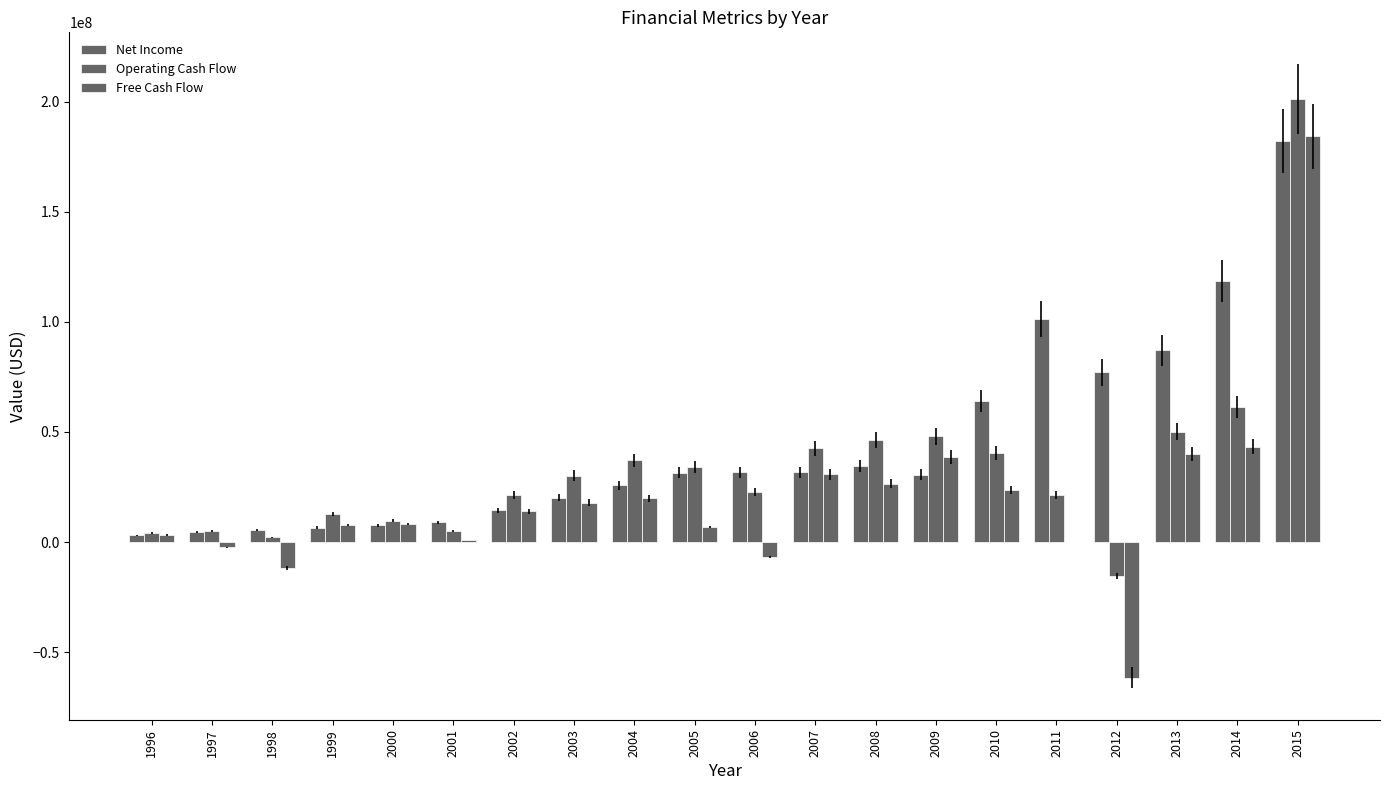

What is the difference between the second highest and minimum values in the Net Income series?

115606000